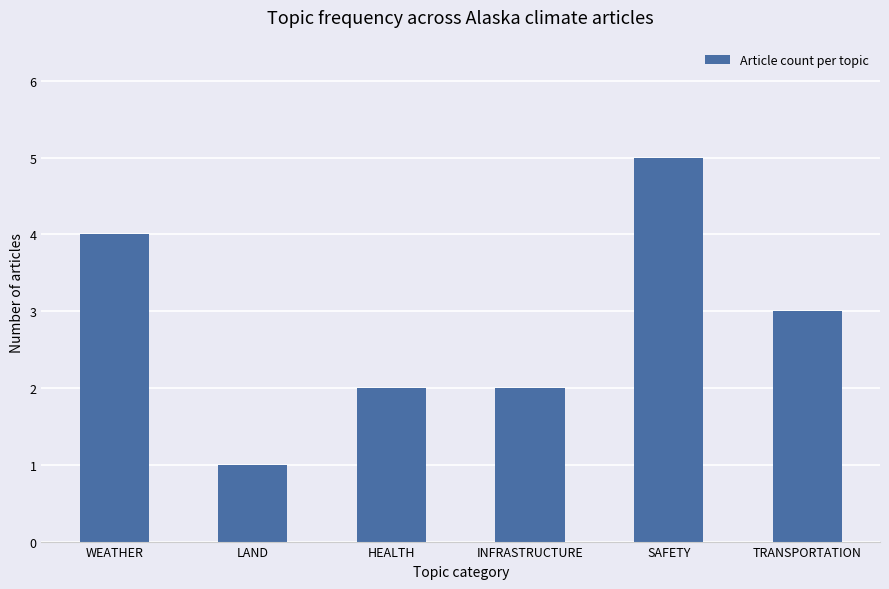

Reading left to right, list all the values displayed in this chart.

4	1	2	2	5	3